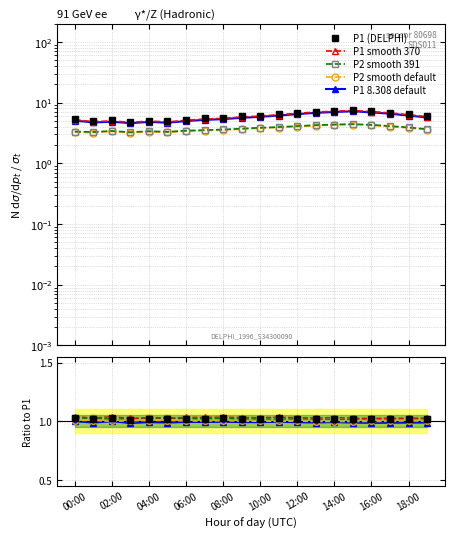

True or false: P2_smooth and P1_smooth intersect in this chart.

False